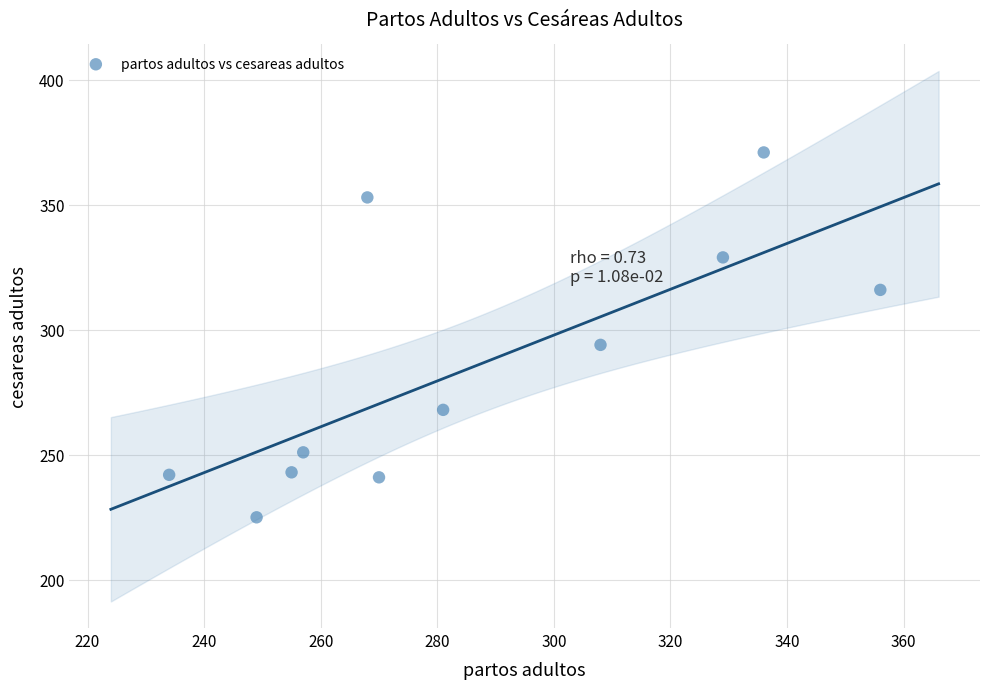

What is the range of Y values (max minus min)?

146